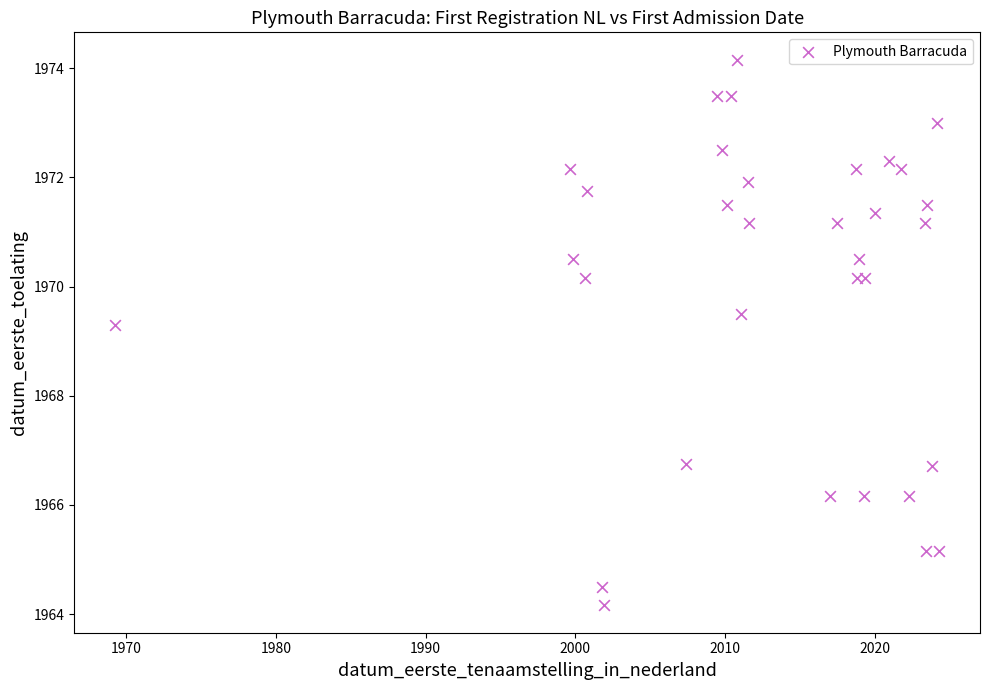

What Y value in the scatter plot is closest to 1969?

1969.3